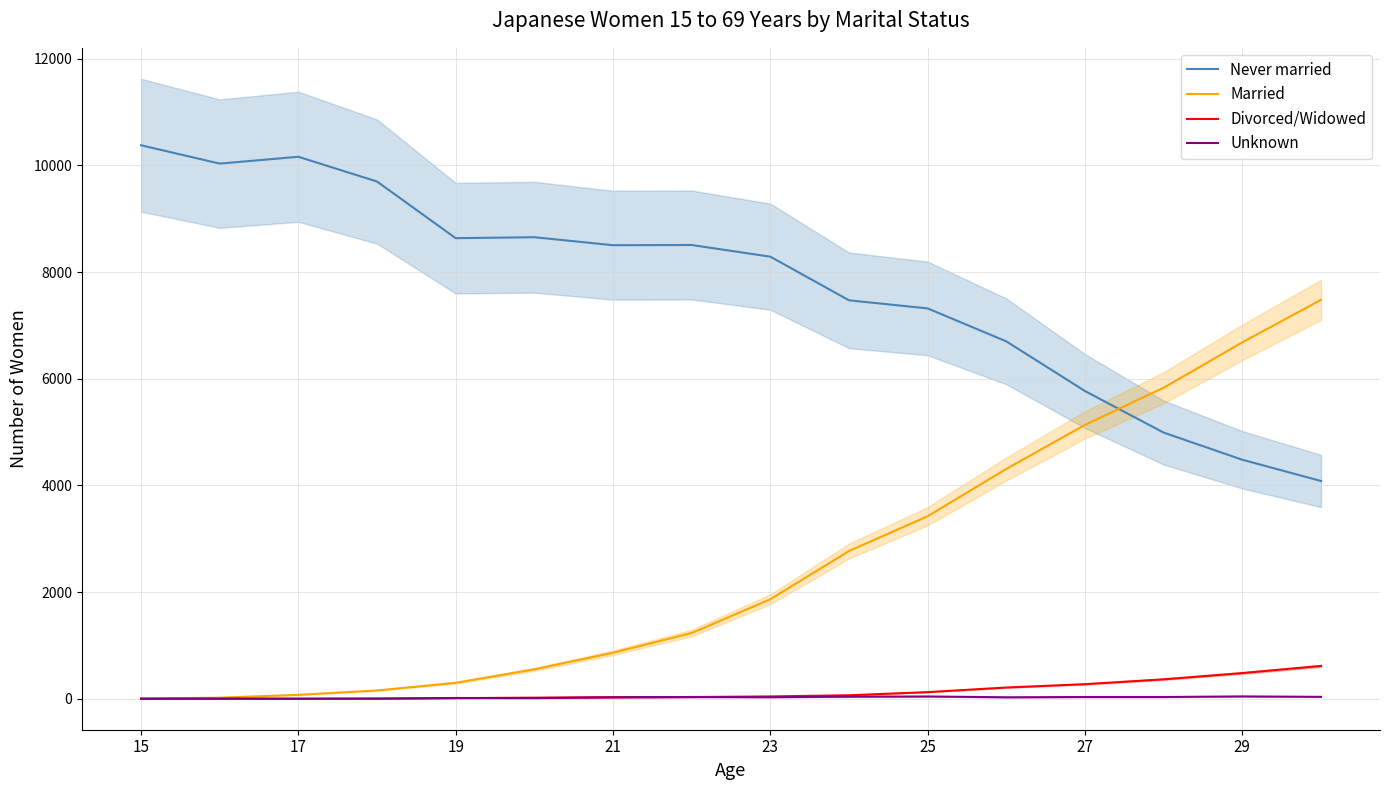

How many lines are shown in the chart?

4